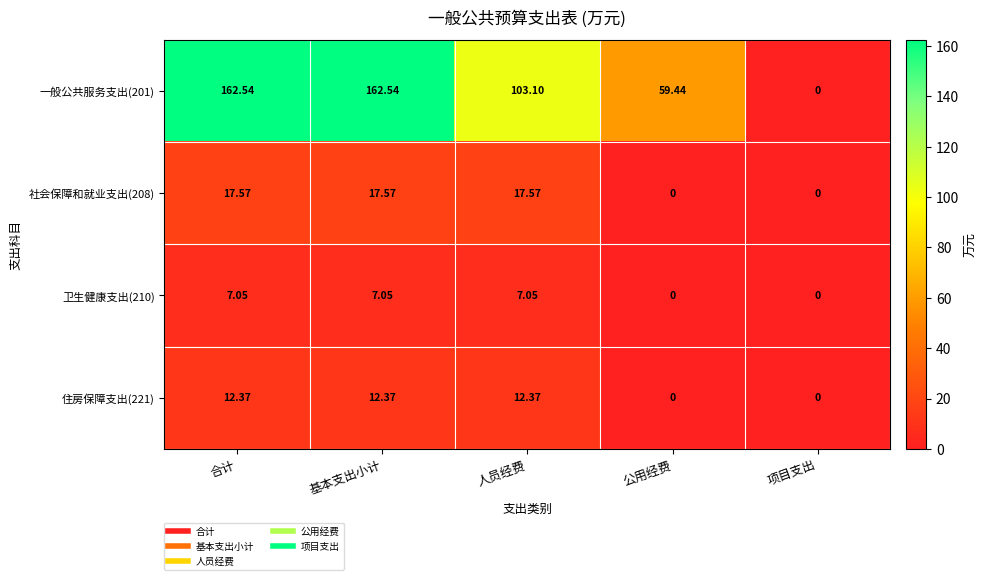

Which category has the lowest value in the 一般公共服务支出(201) series?

项目支出